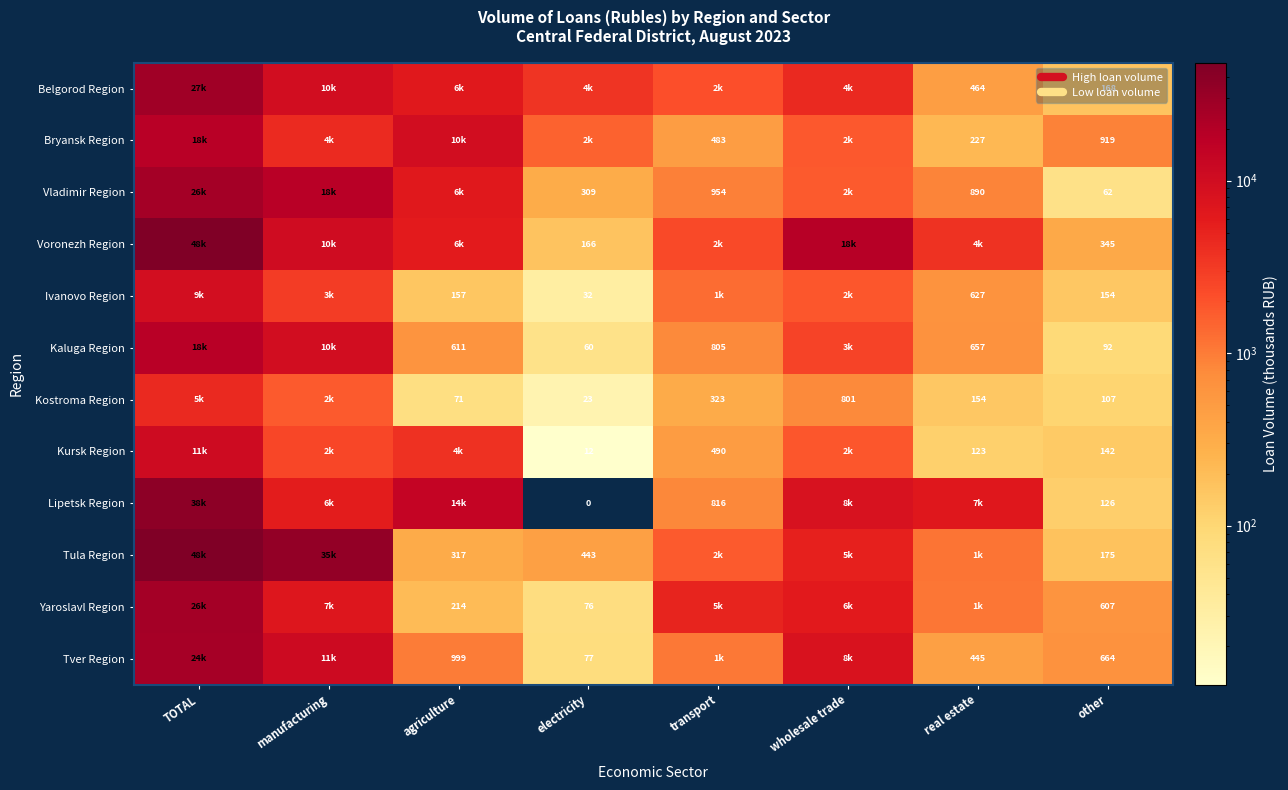

What is the difference between the highest and lowest values at agriculture?

13620